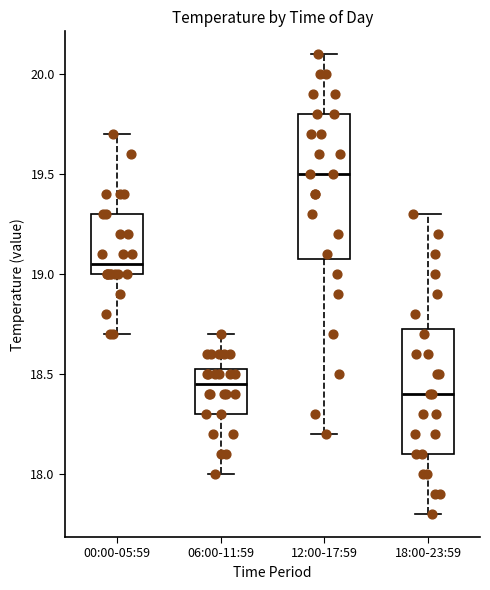

Which box has the lowest median line?

18:00-23:59